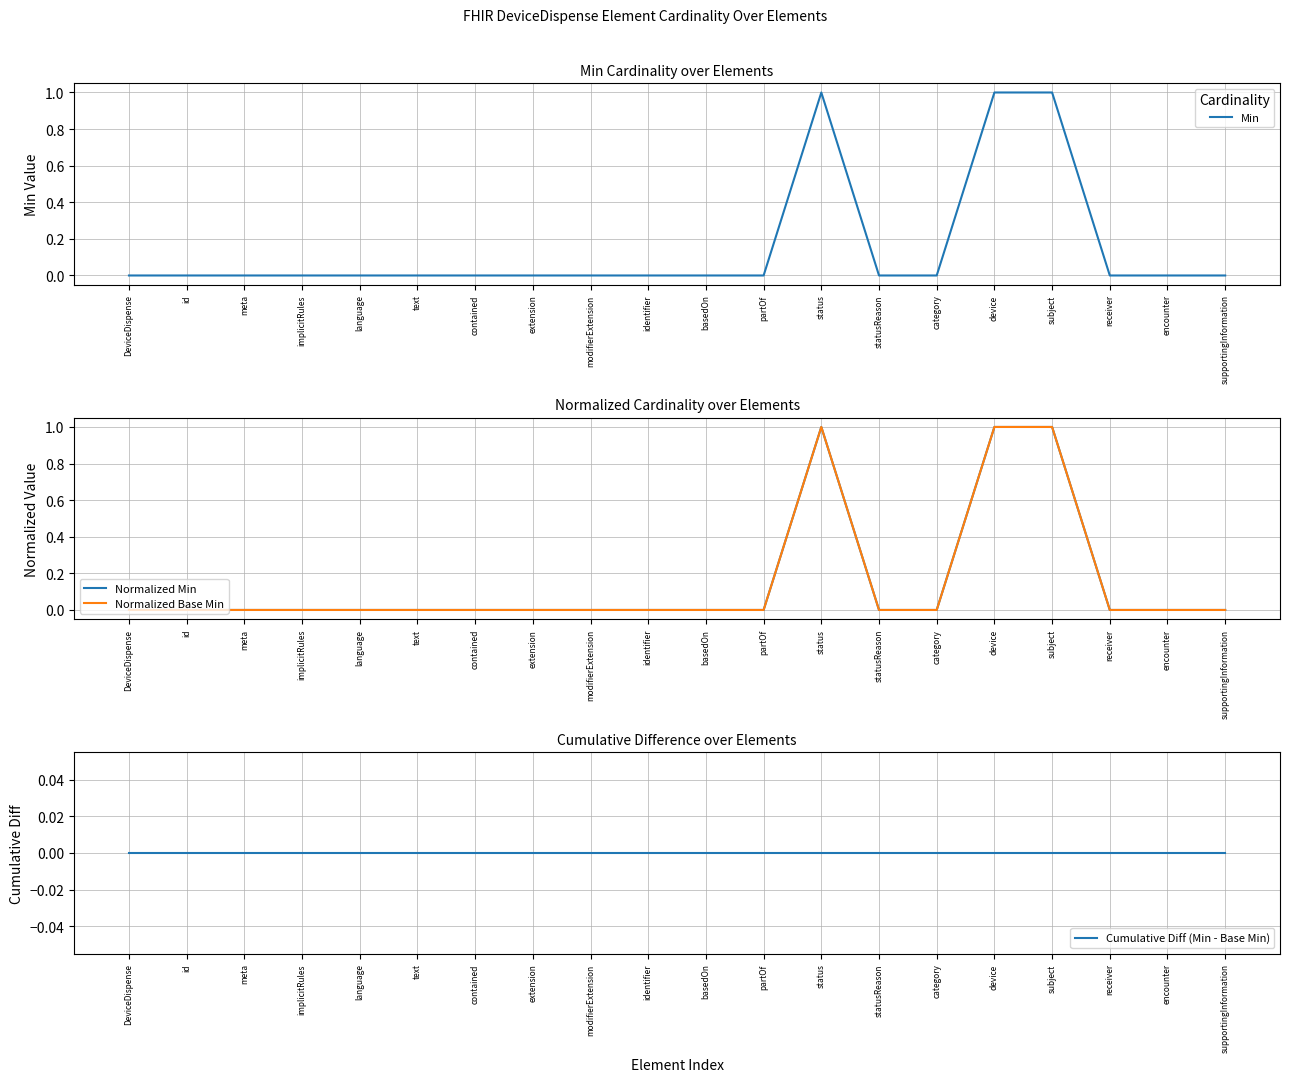

What is the label of the 20th point from the right?

DeviceDispense